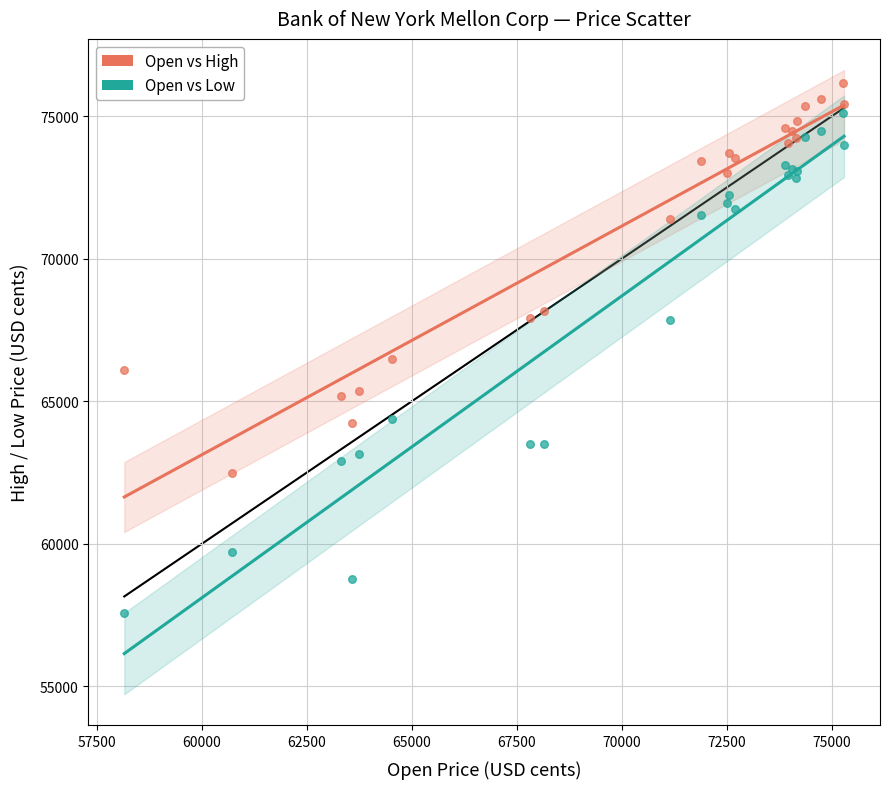

Which series reaches the minimum Y coordinate?

Open vs Low